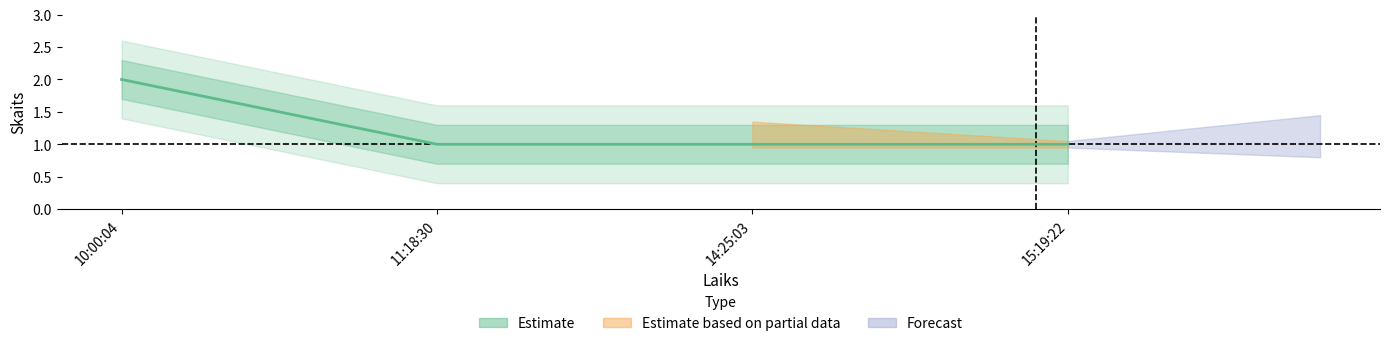

The chart shows a value of 1 at 14:25:03. True or false?

True